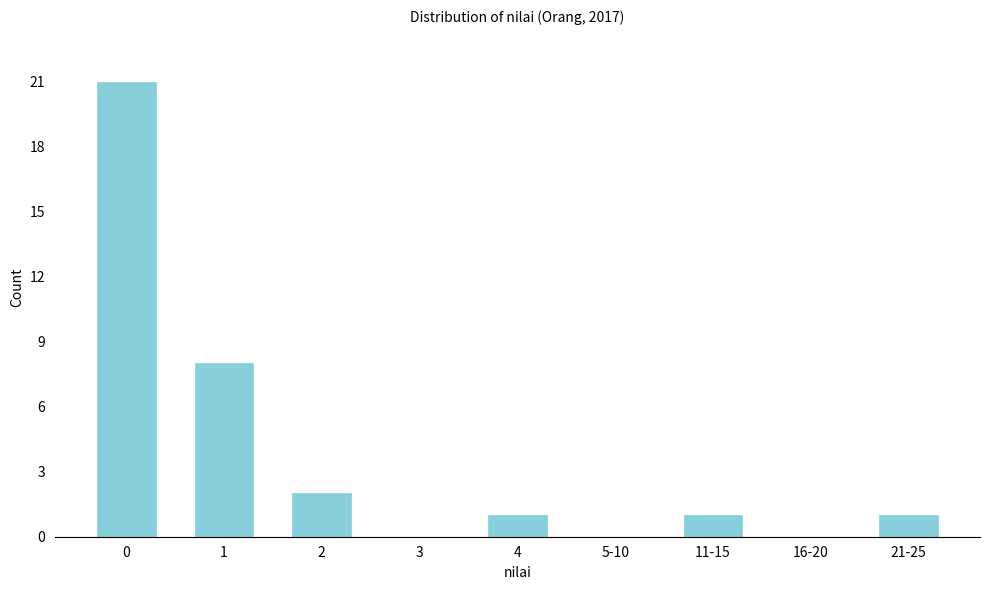

Reading left to right, what are all the values shown in this chart?

0=21	1=8	2=2	3=0	4=1	5-10=0	11-15=1	16-20=0	21-25=1